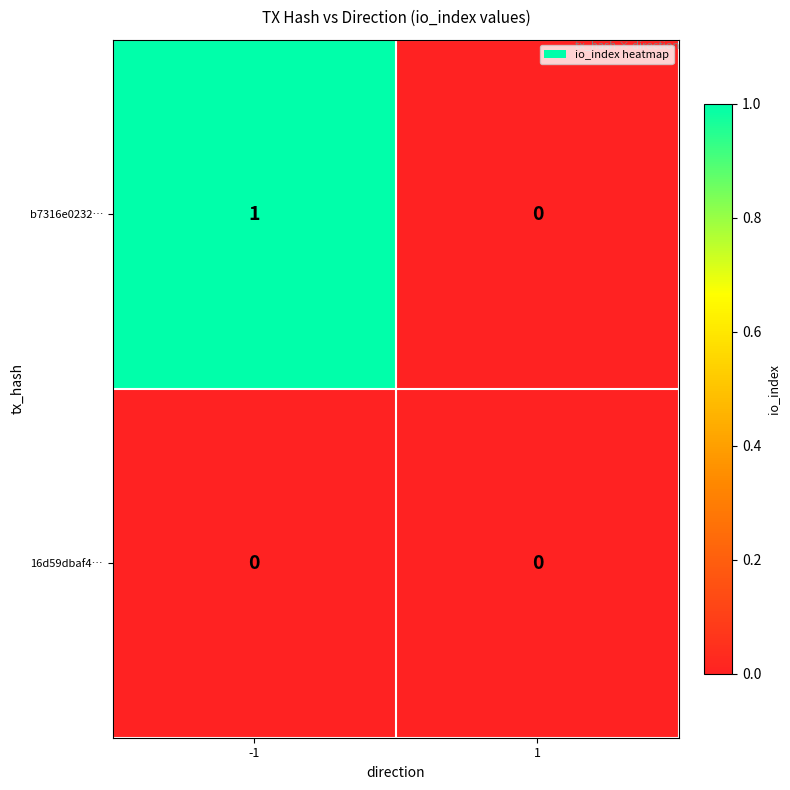

Which series has the largest range (max minus min)?

b7316e0232…